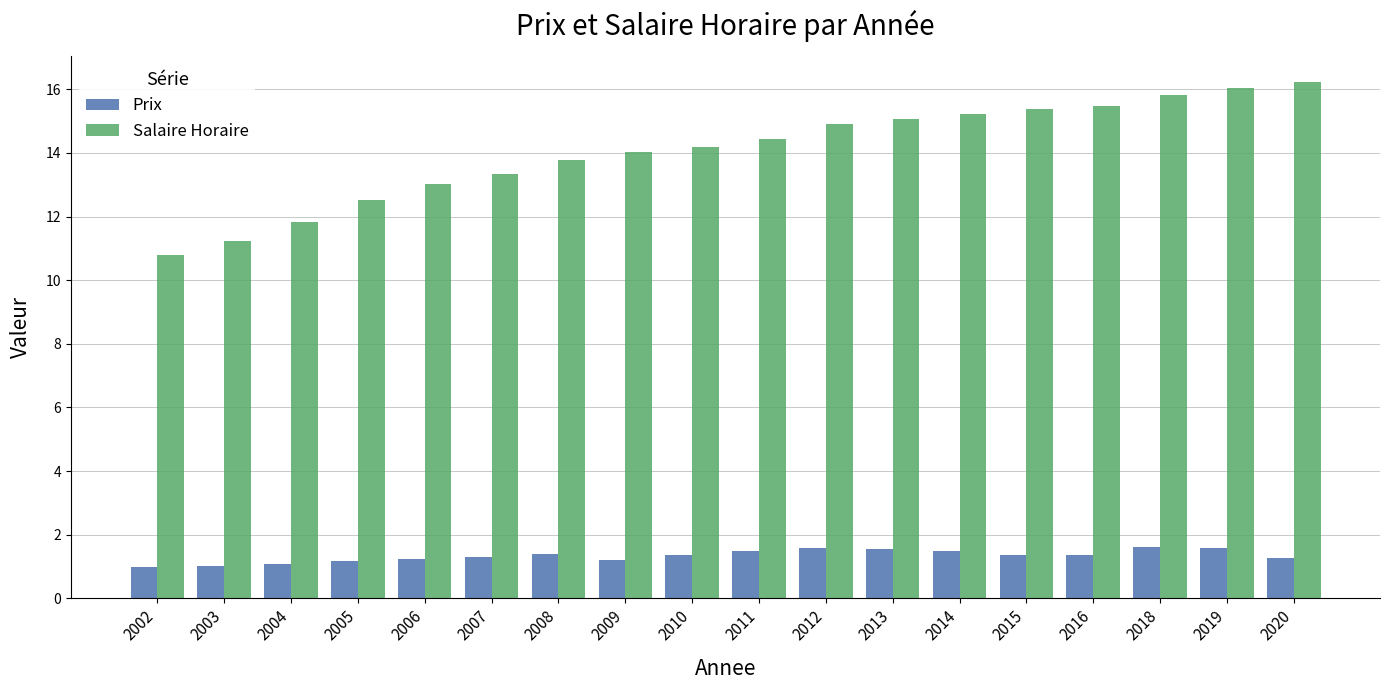

Which series has the largest range (max minus min)?

Salaire Horaire